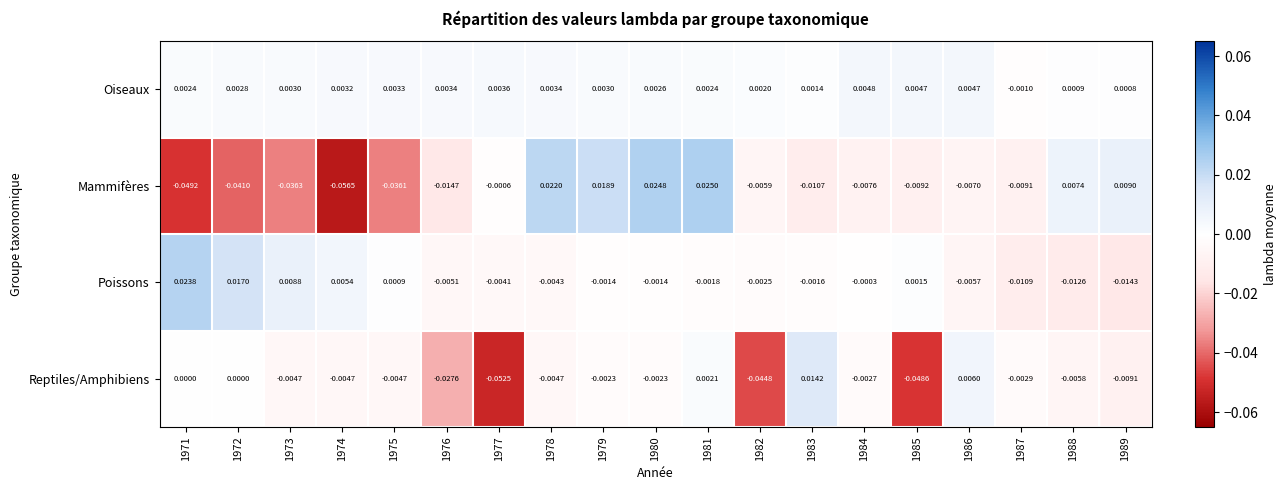

Which series changed the most between 1985 and 1989?

Reptiles/Amphibiens